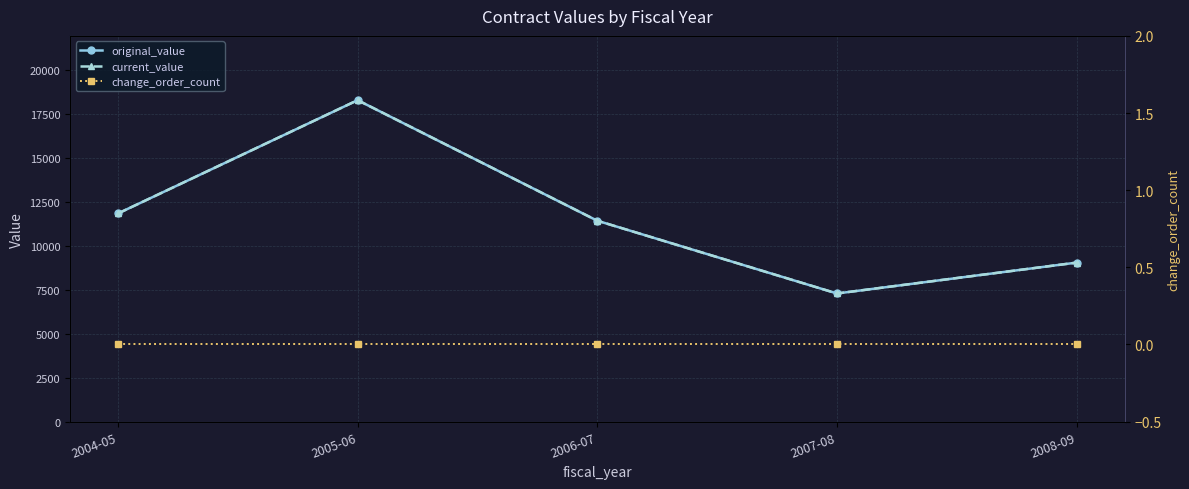

True or false: current_value and change_order_count cross at least once.

False